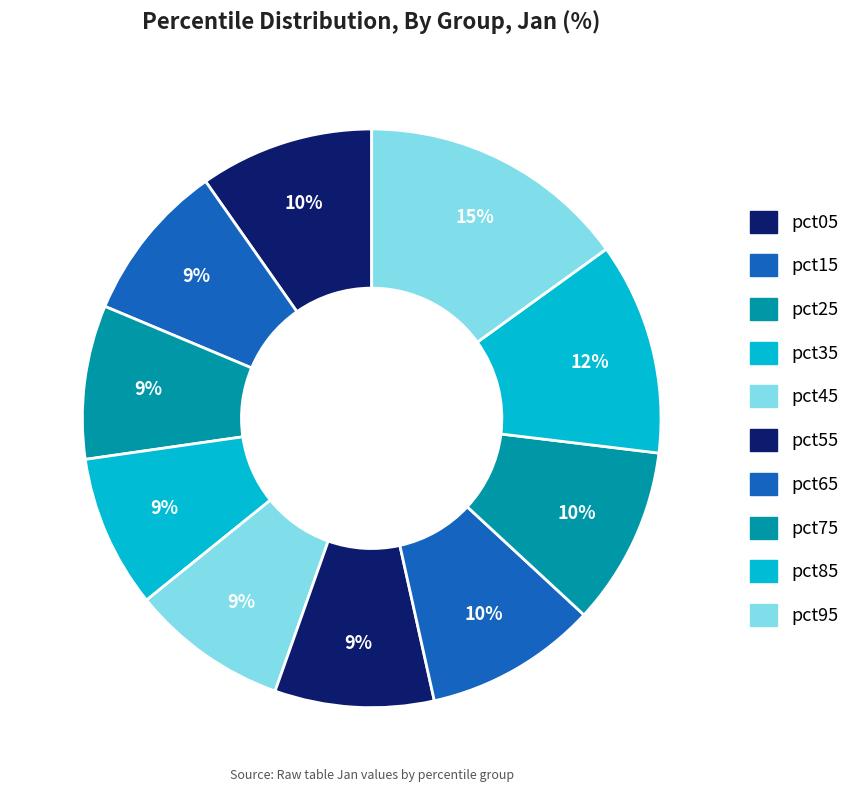

How many segments does this pie chart have?

10